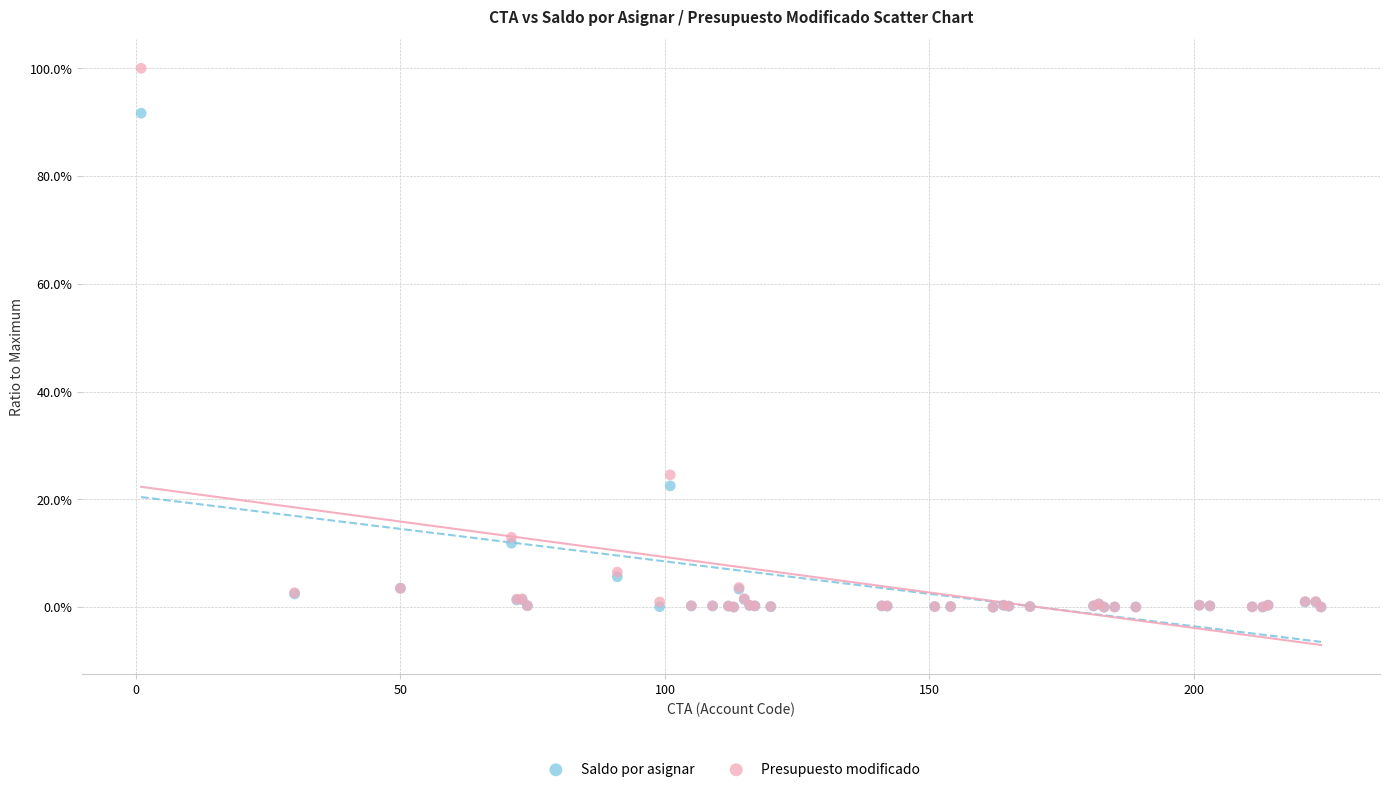

Which series has the largest Y range (max minus min)?

Presupuesto modificado